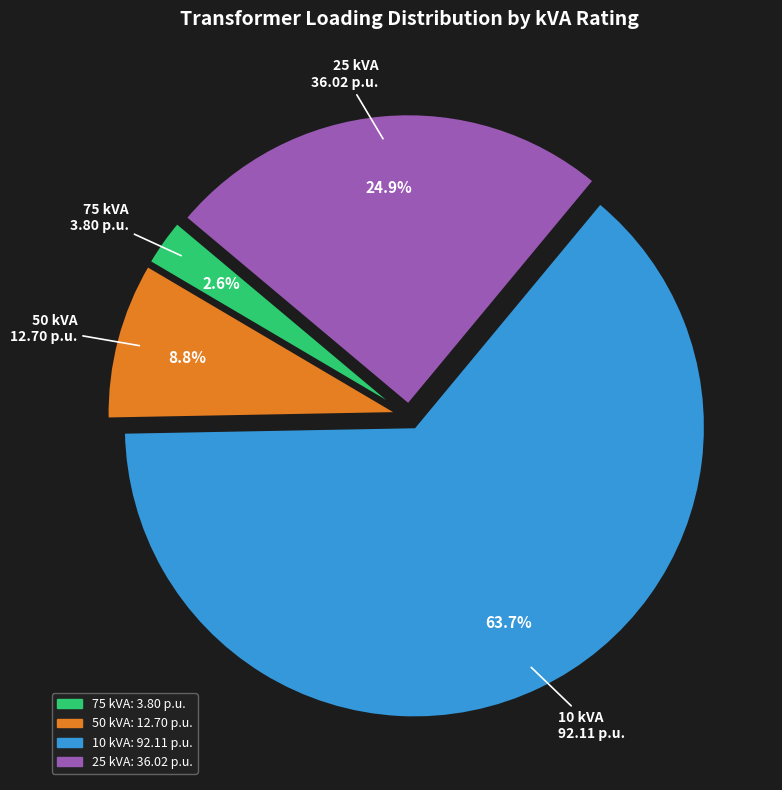

Does any single category account for the majority?

Yes